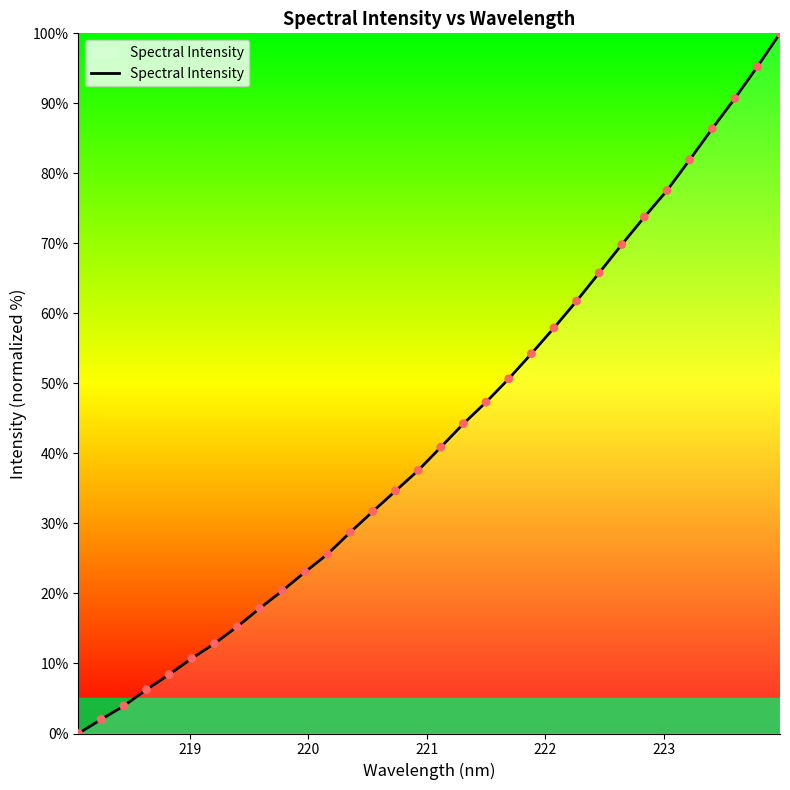

What is the difference between the maximum and minimum values?

100.0